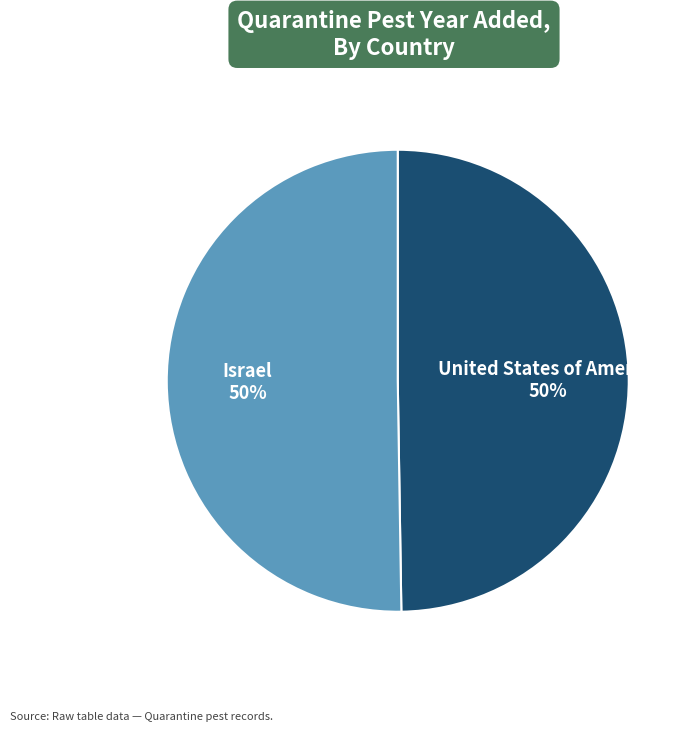

To the nearest percent, what percentage of the pie is United States of America?

50%